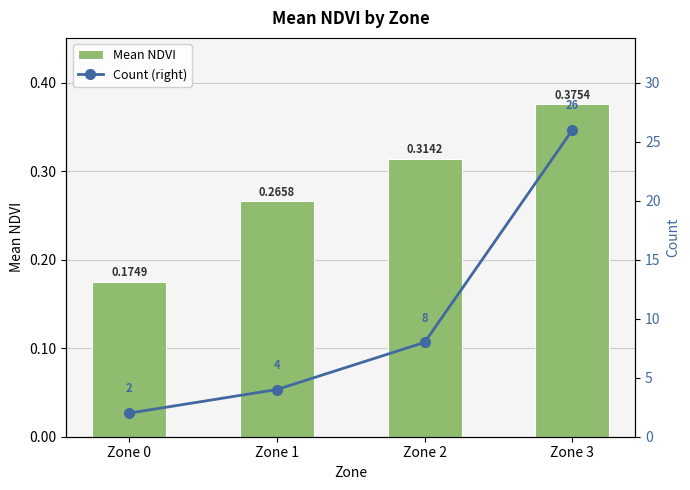

What is the average value of the Mean NDVI series?

0.3